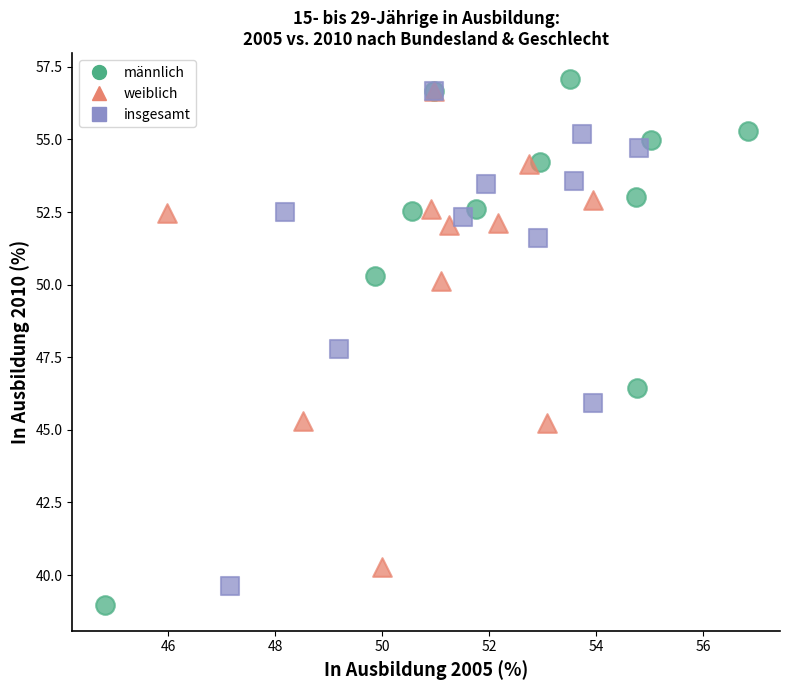

Which series contains the lowest Y value?

männlich